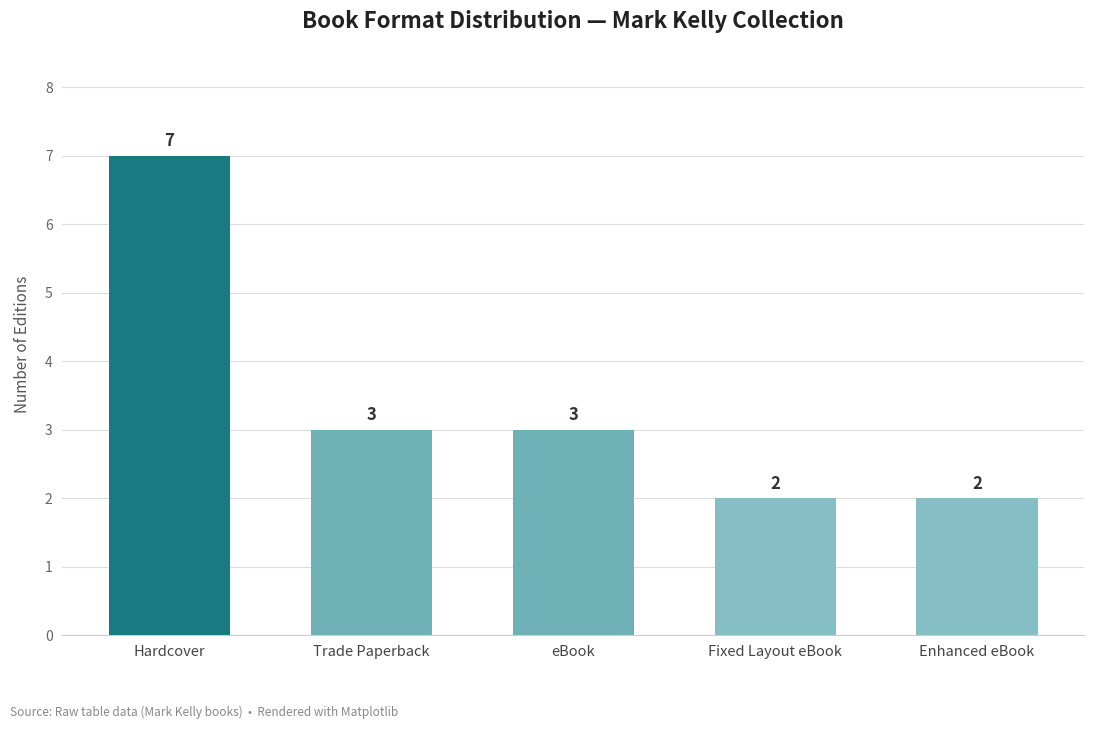

Count the values in the range 2 to 3.

4